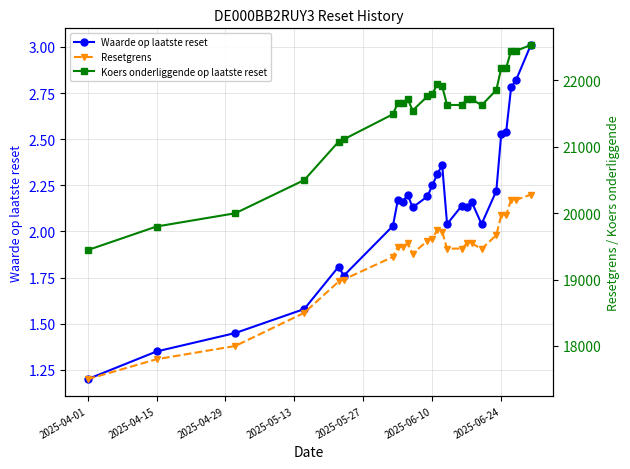

True or false: Waarde op laatste reset has more than 2 points higher than both neighbors.

True